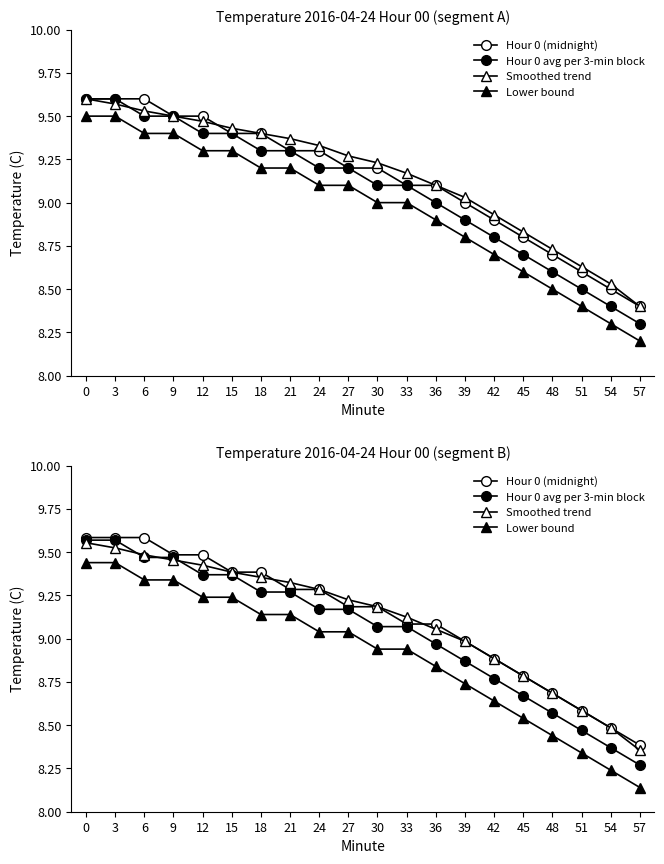

Does the chart display data point markers on the line(s)?

Yes